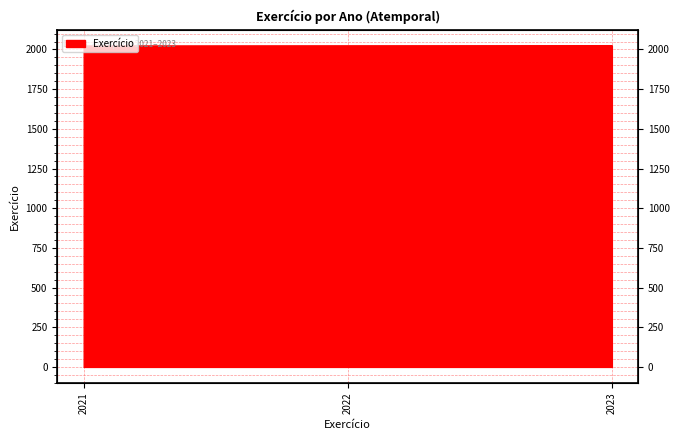

How many data points are less than 2022?

1